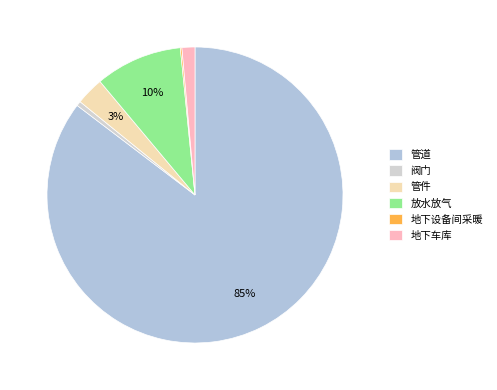

Rank the categories by value from lowest to highest.

地下设备间采暖, 阀门, 地下车库, 管件, 放水放气, 管道